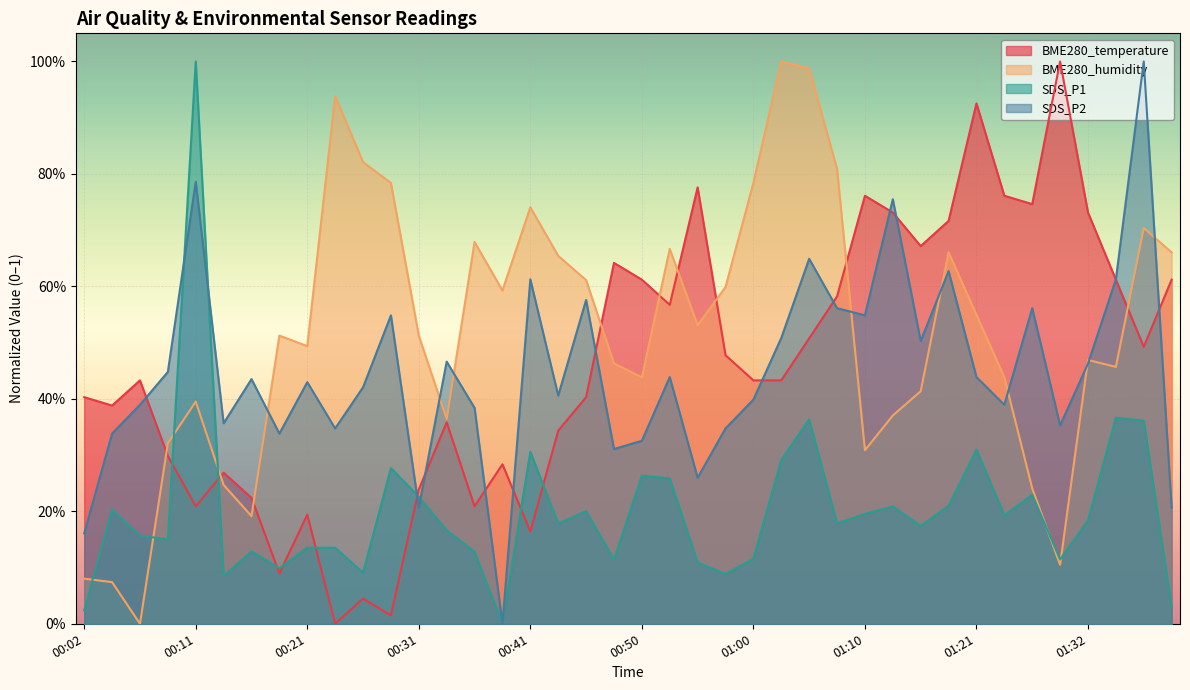

True or false: BME280_humidity has more than 2 points higher than both neighbors.

True